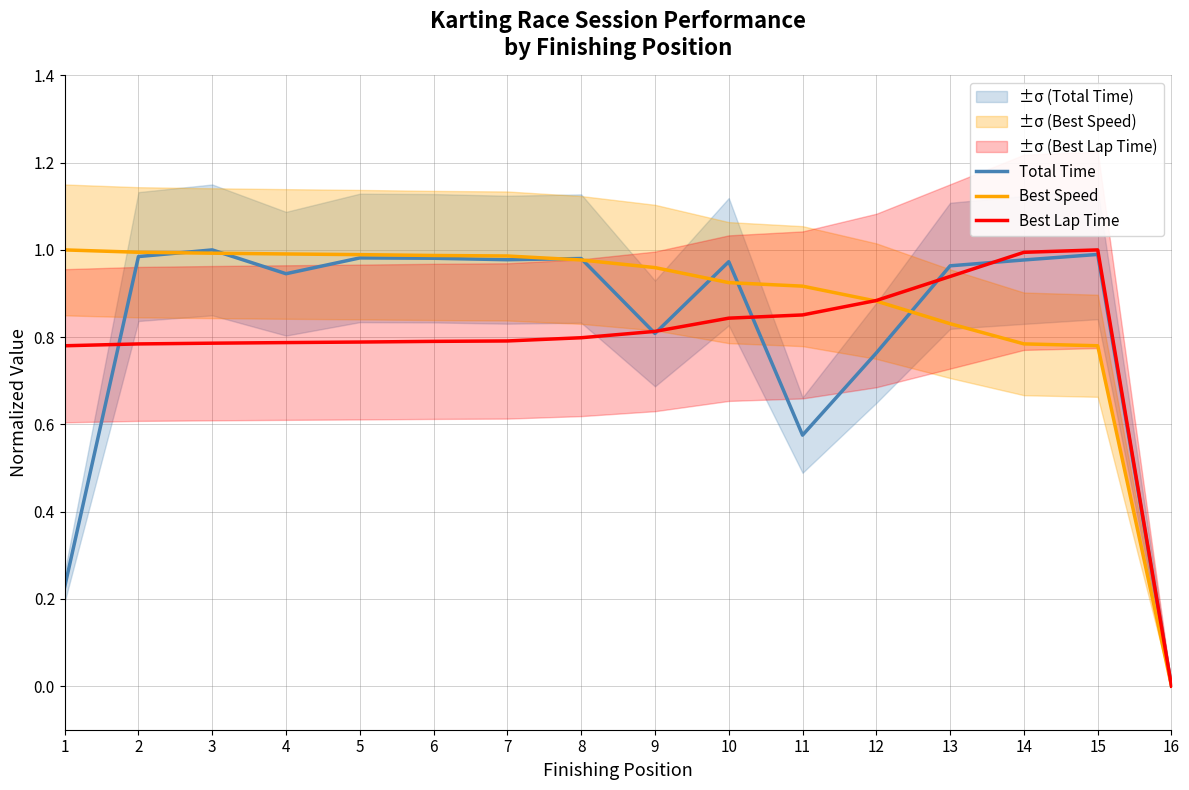

How many categories are shown in the chart?

16